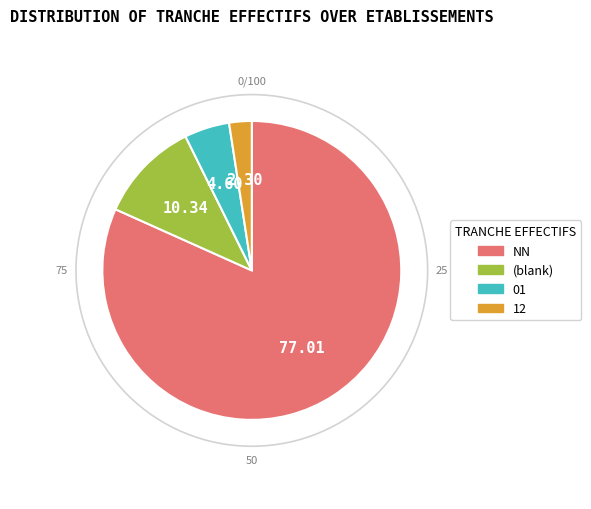

Is there any slice that represents more than half of the pie?

Yes